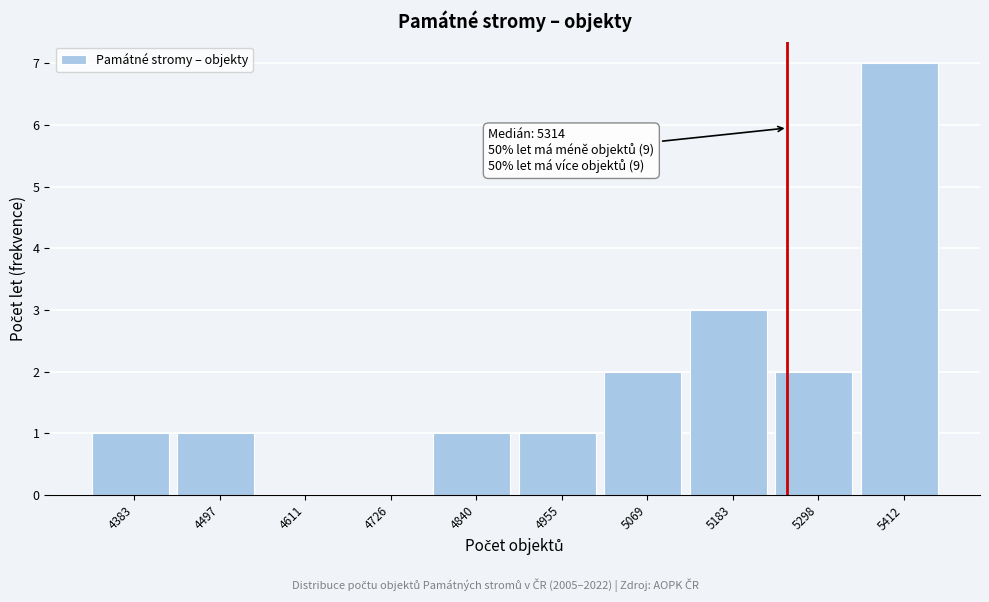

Reading left to right, transcribe all the data shown in this chart.

4383=1	4497=1	4611=0	4726=0	4840=1	4955=1	5069=2	5183=3	5298=2	5412=7